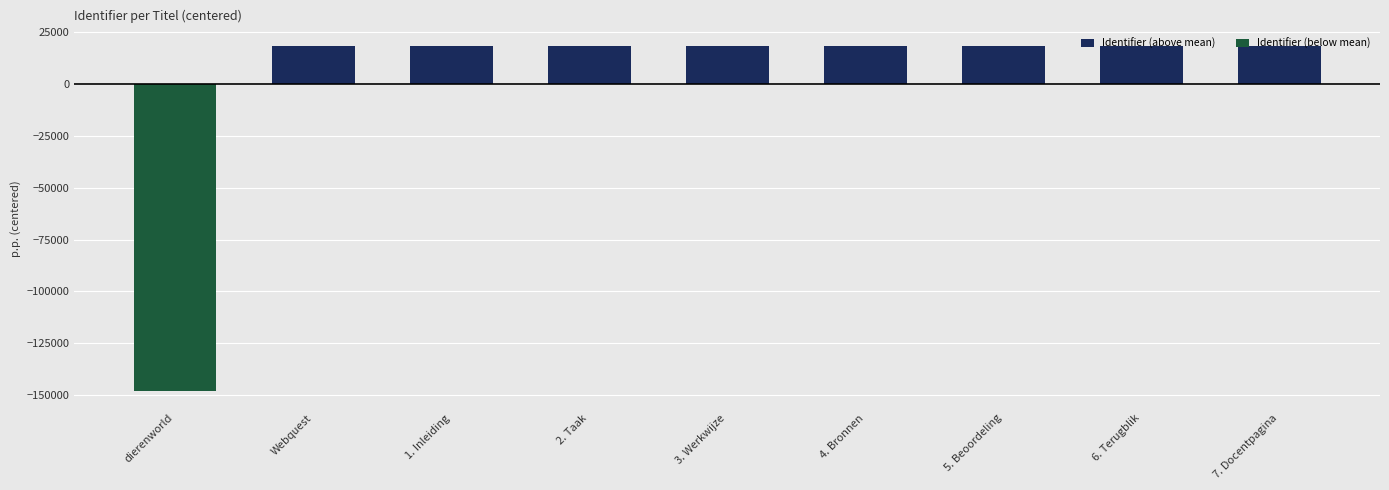

Which category has the highest value in the Identifier (above mean) series?

7. Docentpagina